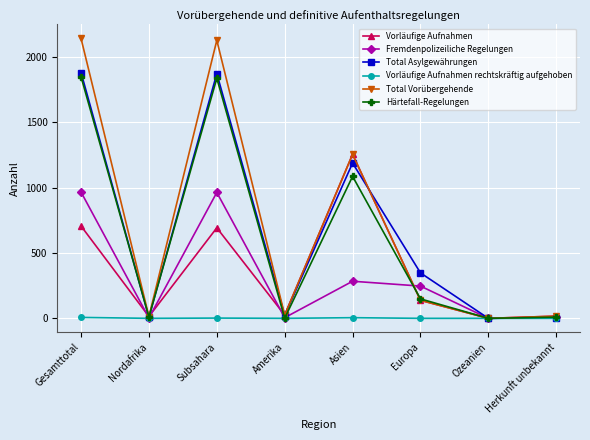

What is the label of the 7th point from the right?

Nordafrika